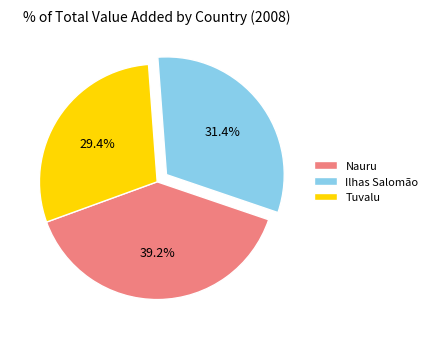

Do Nauru and Ilhas Salomão together represent more than half of the pie?

Yes